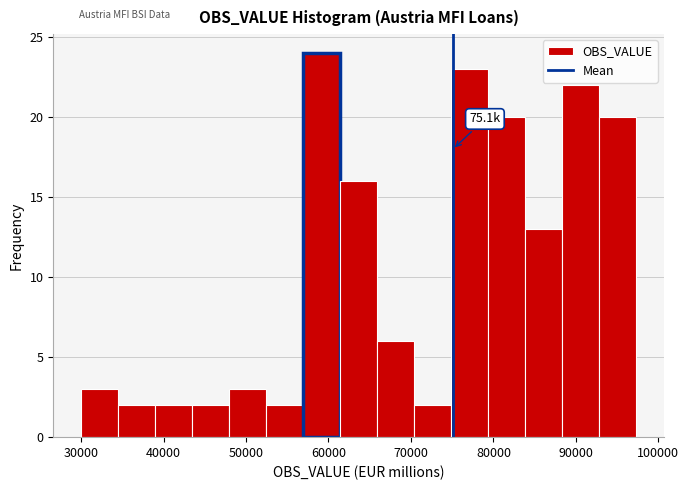

Over which range of the x-axis is the bar tallest?

57000 to 61000